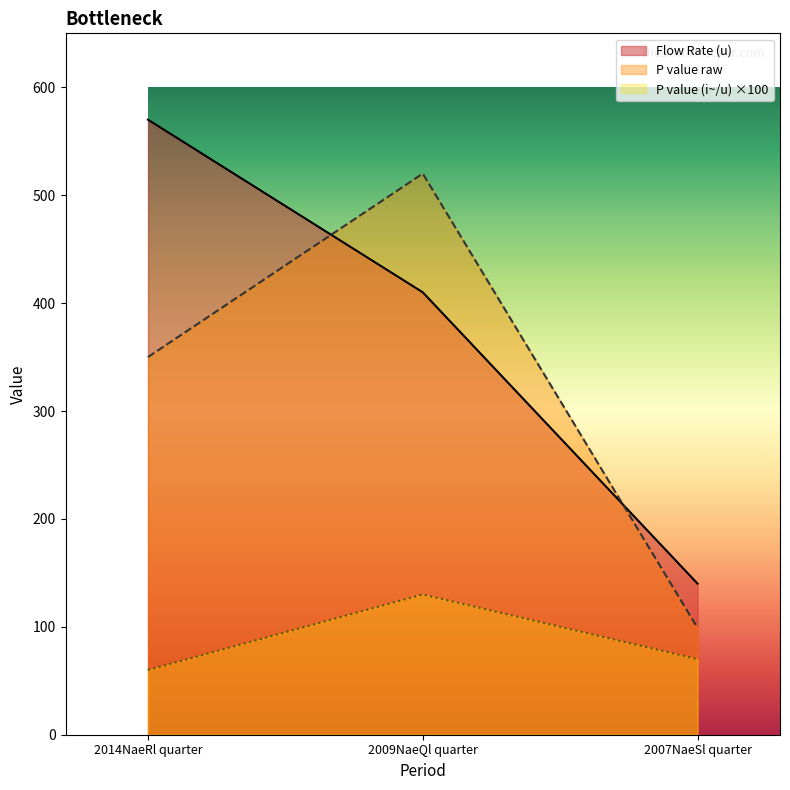

List the series in order of their overall mean, highest first.

Flow Rate (u), P value raw, P value (i~/u) ×100